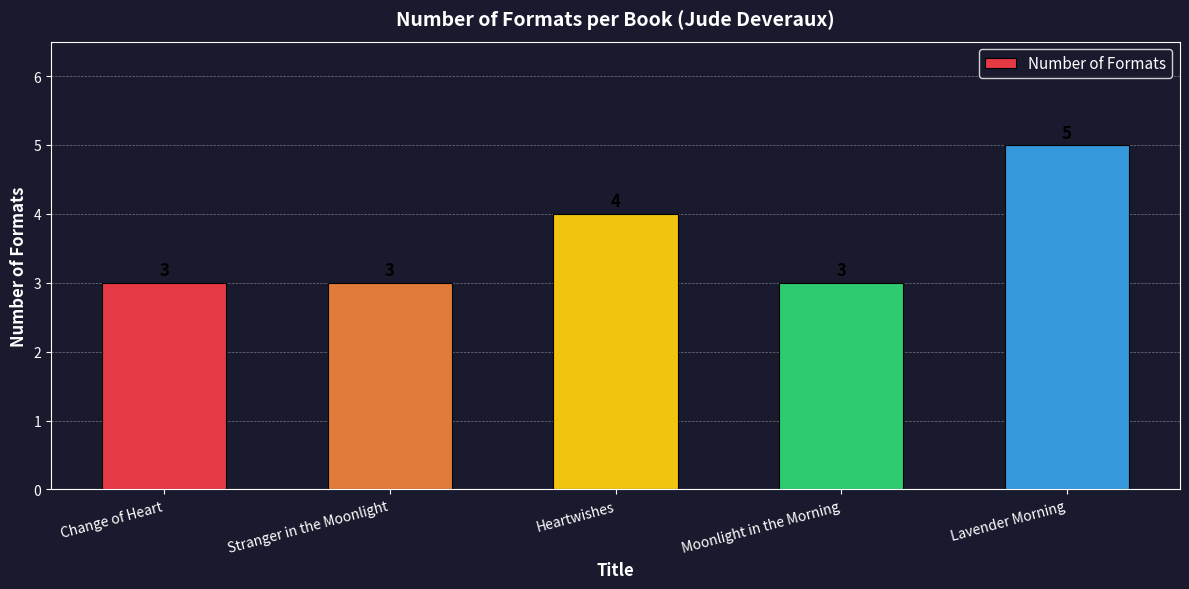

What is the label of the 2nd bar from the right?

Moonlight in the Morning